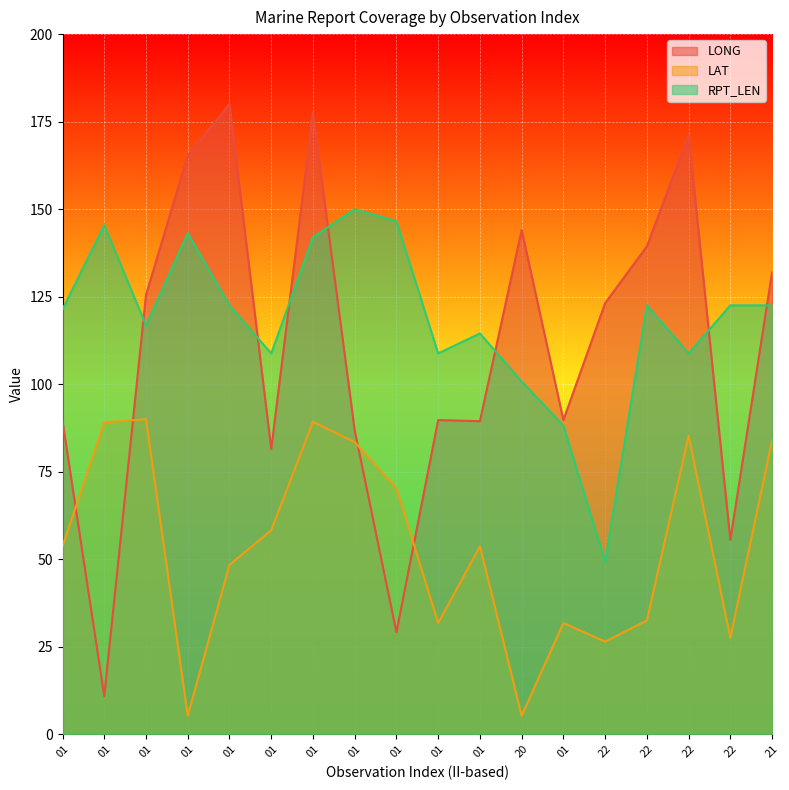

Rank the categories by LAT value from lowest to highest.

01, 20, 22, 22, 01, 01, 22, 01, 01, 01, 01, 01, 01, 21, 22, 01, 01, 01